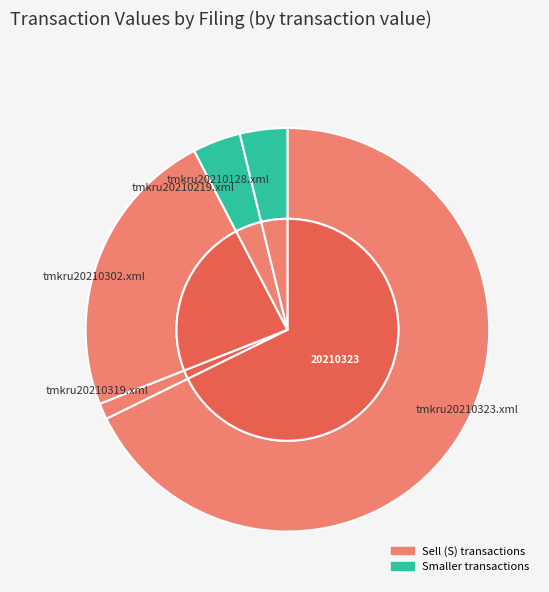

Approximately how many times larger is the value at tmkru20210128.xml compared to tmkru20210219.xml?

1.0